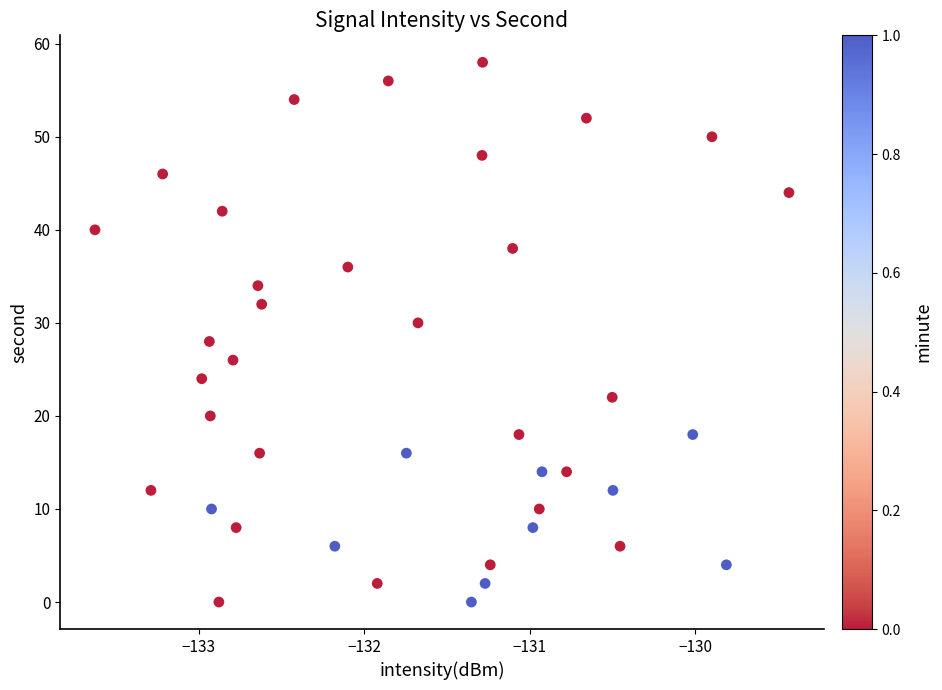

What is the range of Y values (max minus min)?

58